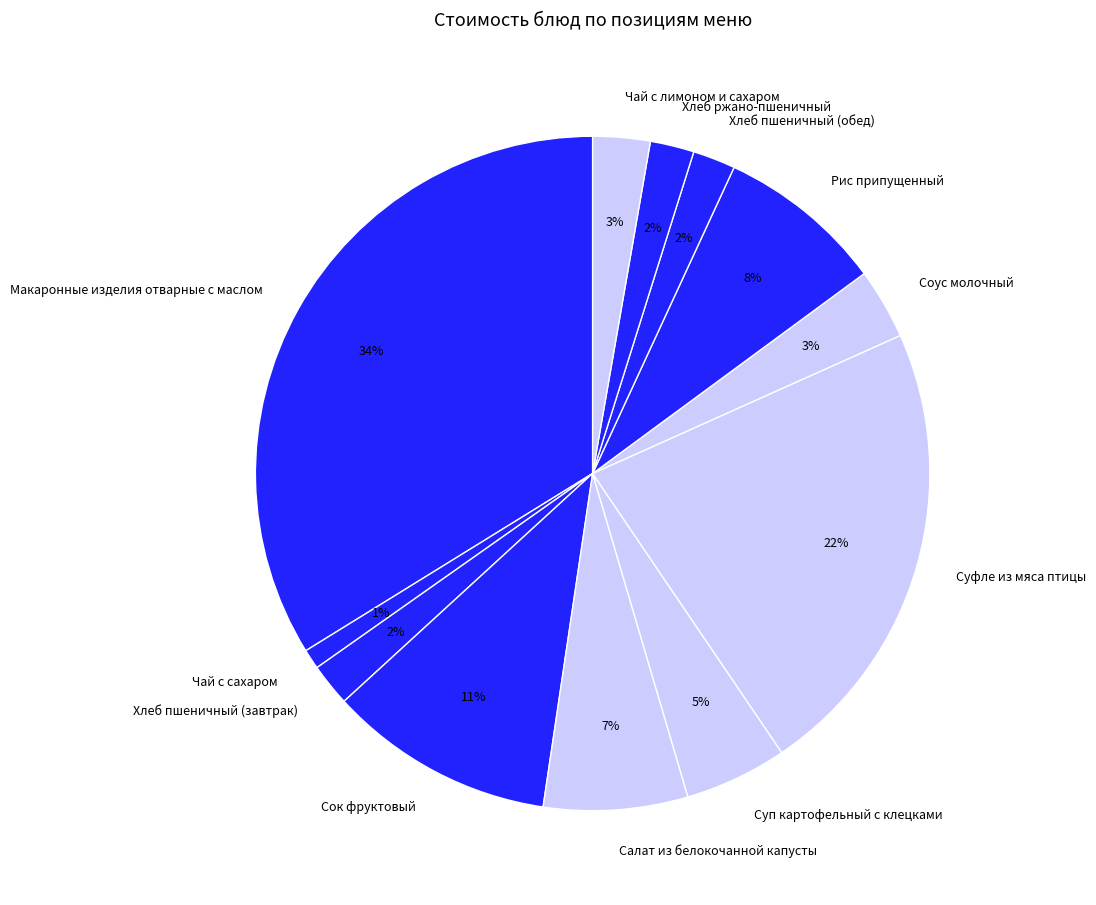

To the nearest percent, what percentage of the pie is Хлеб ржано-пшеничный?

2%